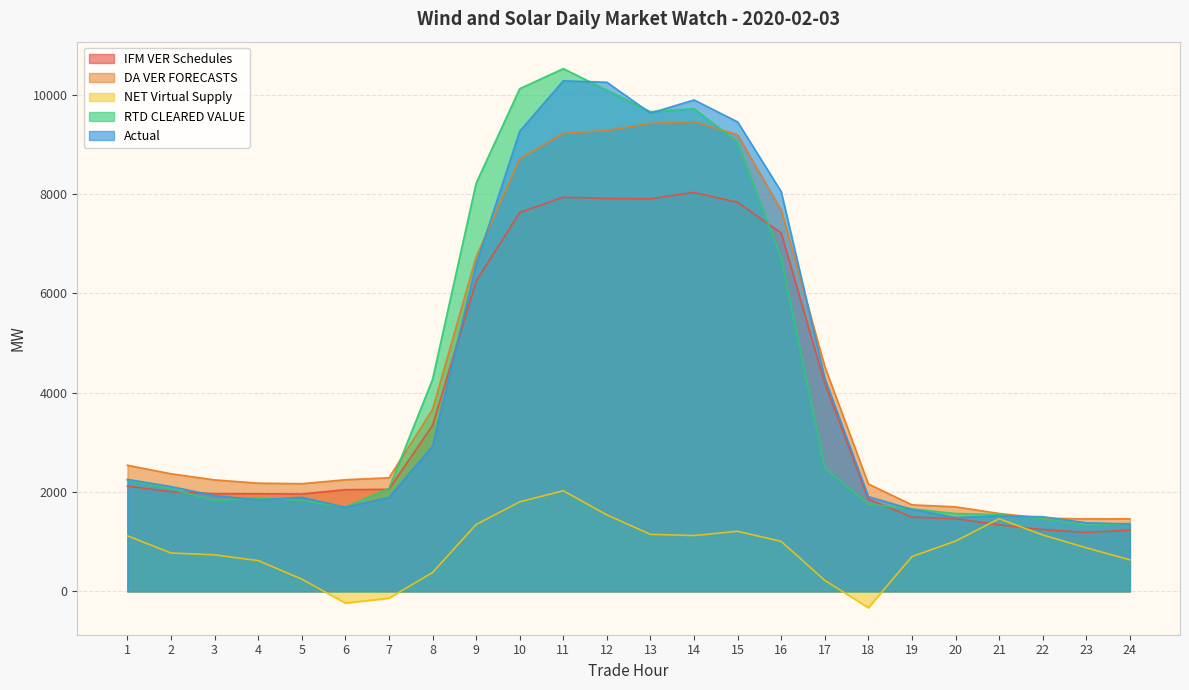

Reading left to right, what are all the values shown in this chart?

IFM VER Schedules: 2119.5	2008.8	1967.4	1965.4	1960.5	2048.1	2055.4	3342.0	6249.1	7629.5	7938.4	7914.6	7907.9	8036.0	7834.7	7217.3	4193.1	1859.1	1493.8	1464.5	1339.0	1244.0	1186.2	1232.5
DA VER FORECASTS: 2539.9	2368.1	2245.1	2178.7	2168.1	2248.0	2287.4	3663.9	6737.3	8712.6	9224.0	9282.8	9426.5	9460.7	9194.0	7682.1	4528.4	2162.1	1742.7	1702.1	1568.6	1473.9	1459.8	1462.2
NET Virtual Supply: 1118.2	772.2	735.5	619.5	246.9	-235.8	-139.2	378.7	1346.0	1802.6	2026.1	1540.2	1148.4	1124.1	1209.8	1006.0	221.1	-330.8	700.2	1012.6	1463.1	1135.9	877.5	635.1
RTD CLEARED VALUE: 2238.2	2063.1	1828.3	1886.5	1827.9	1697.4	2071.9	4269.5	8219.6	10124.1	10528.6	10093.8	9661.2	9722.6	9043.6	6710.1	2485.9	1753.5	1660.3	1566.8	1545.0	1462.2	1325.8	1367.1
Actual: 2255.6	2110.7	1930.2	1842.3	1895.2	1692.5	1891.9	2925.5	6582.8	9267.7	10283.2	10254.8	9632.9	9897.8	9455.6	8050.9	4294.1	1907.1	1651.8	1486.6	1518.7	1503.1	1381.2	1357.5